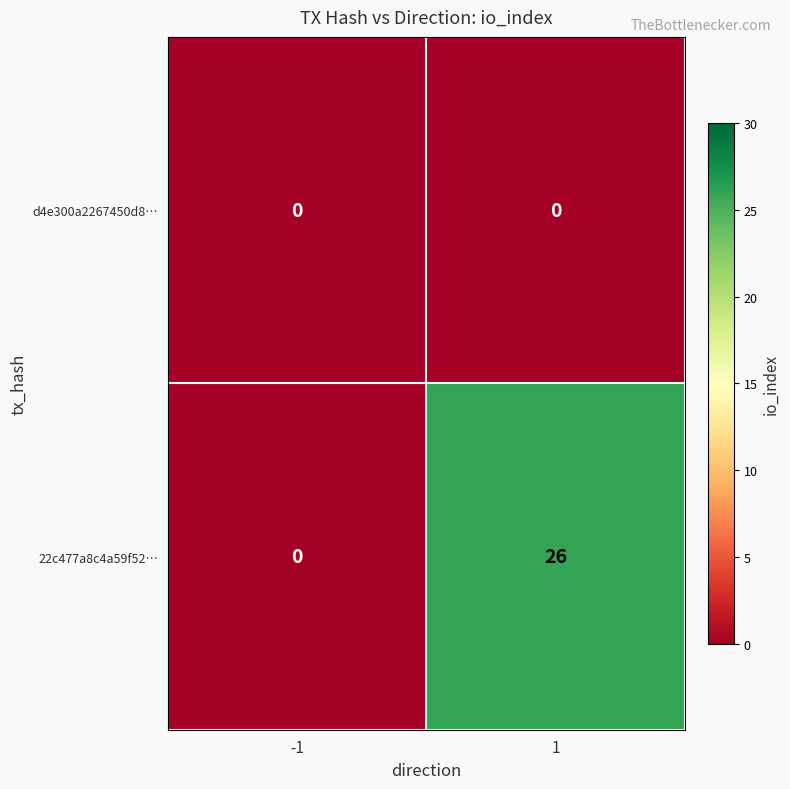

What is the spread (max minus min) of values at 1?

26